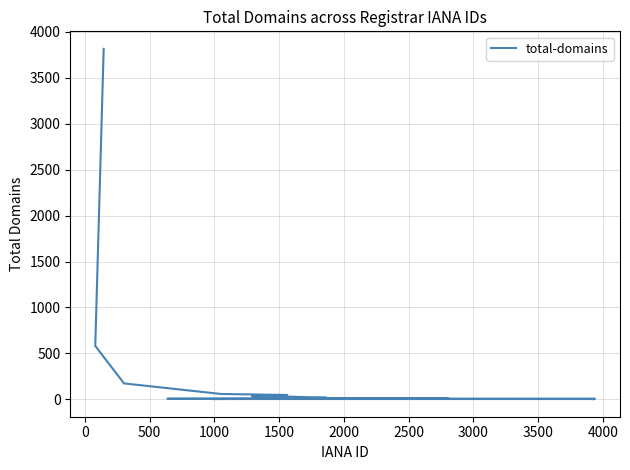

True or false: the data has more than 2 interior local peaks.

False